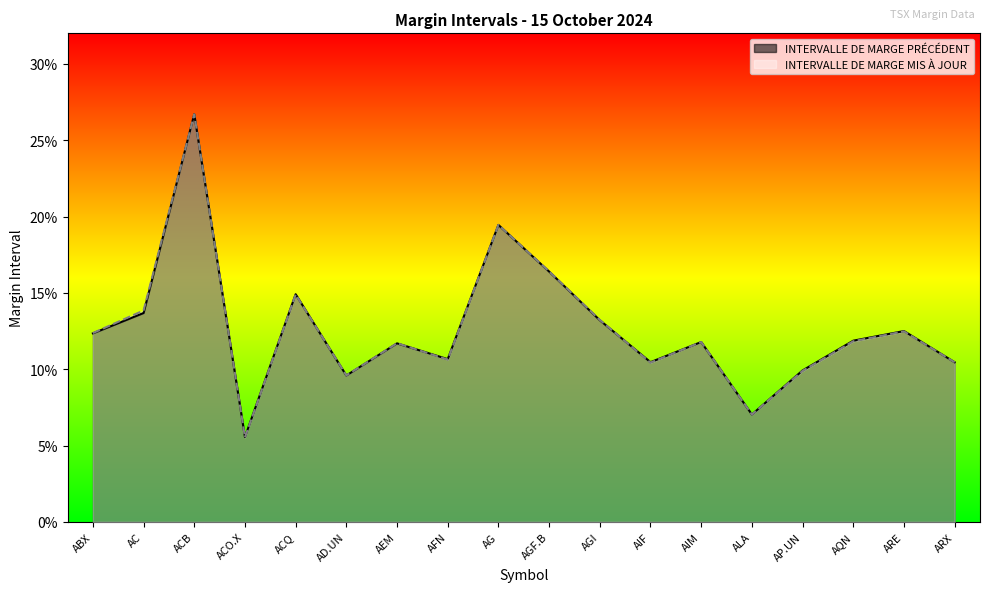

How many lines are shown in the chart?

2